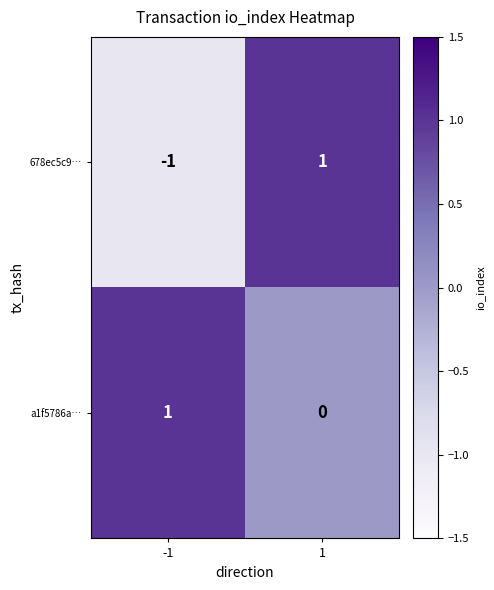

Is the value of a1f5786a… at 1 greater than the value of 678ec5c9… at 1?

No